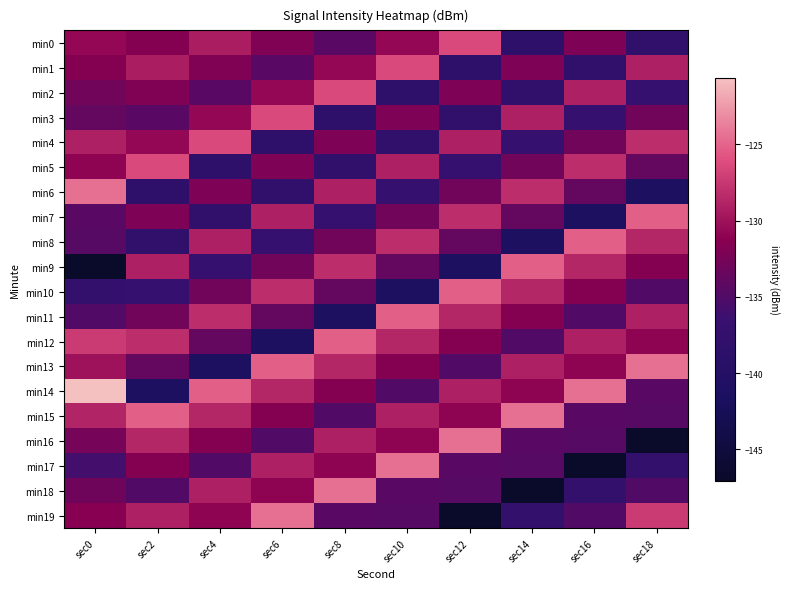

What is the difference between the highest and lowest values at sec18?

22.6